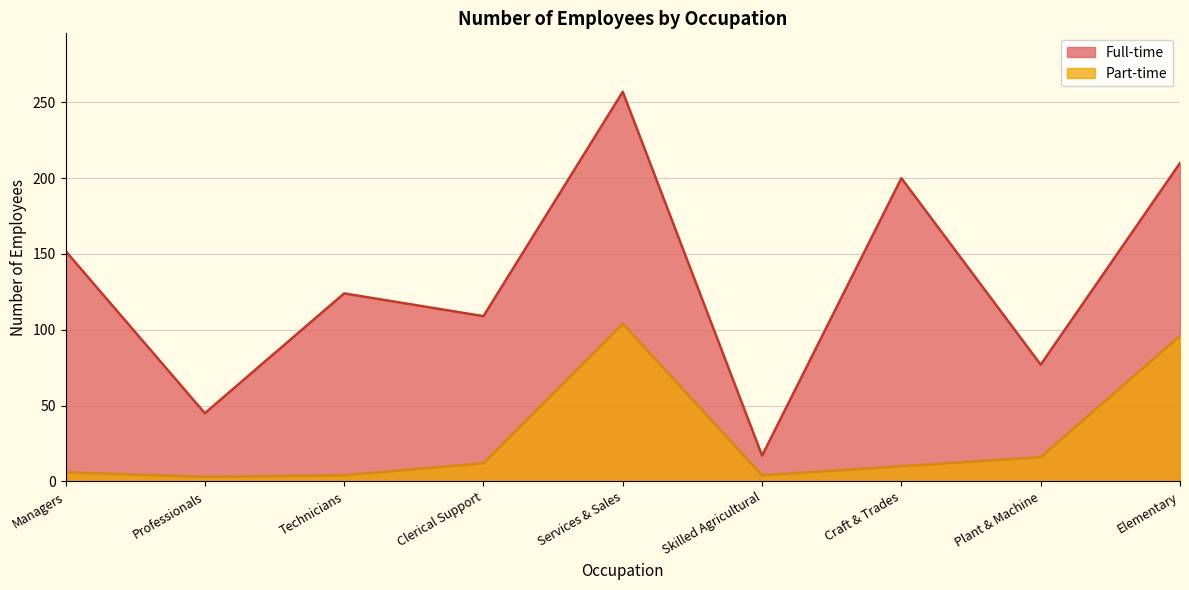

Where is Full-time nearest to the value 137?

Technicians